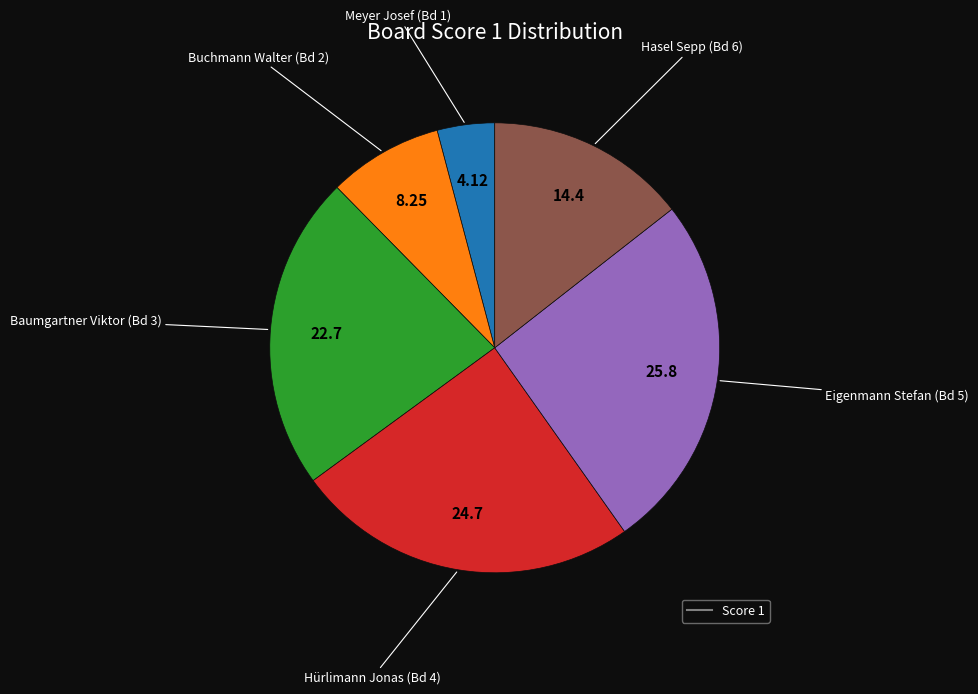

Is there a majority slice in this chart?

No